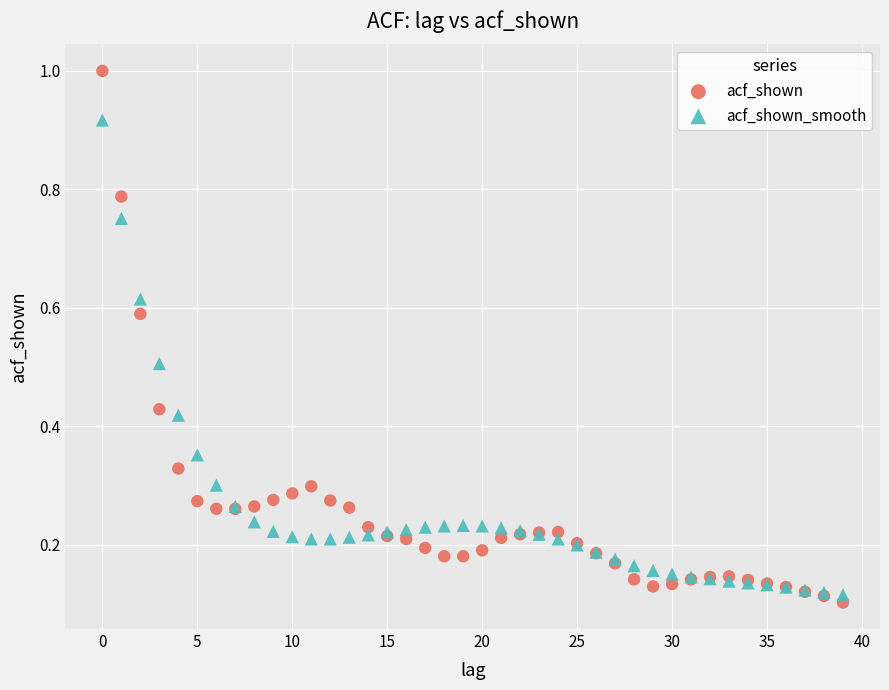

Which series has the widest spread of Y values?

acf_shown